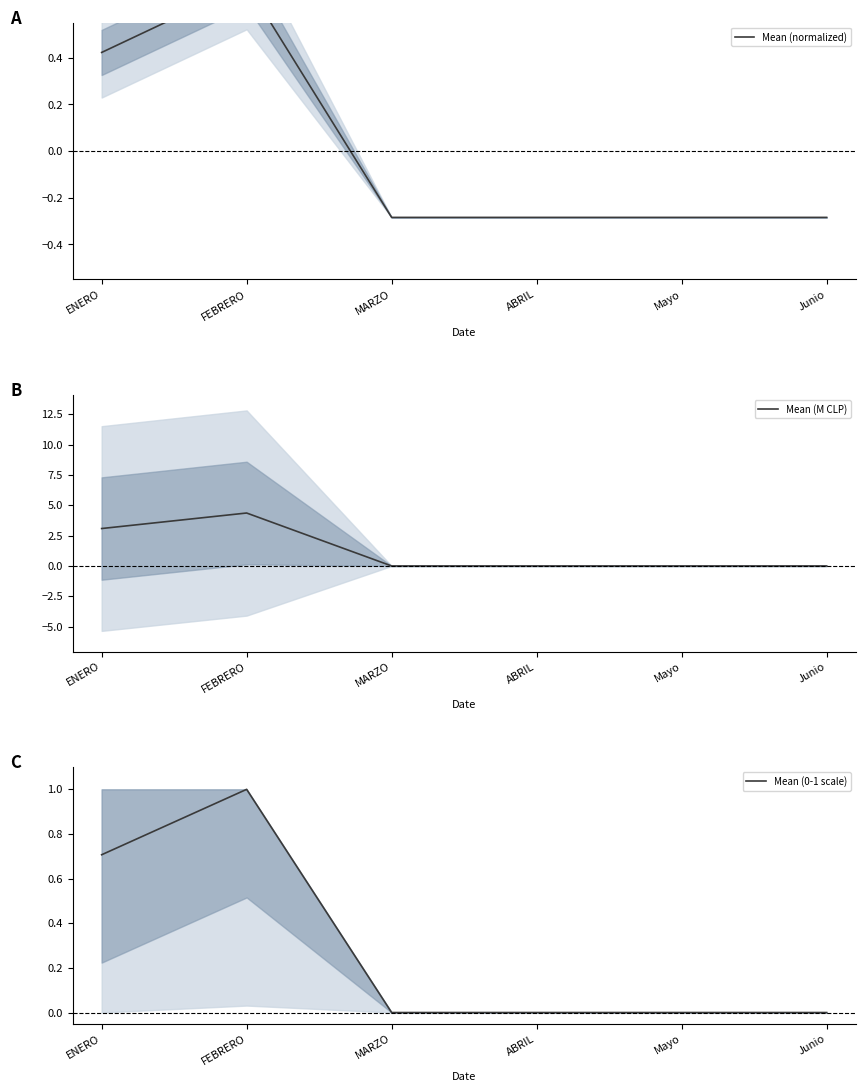

What is the value of the Mean (normalized) point at the 1st from the left?

0.4